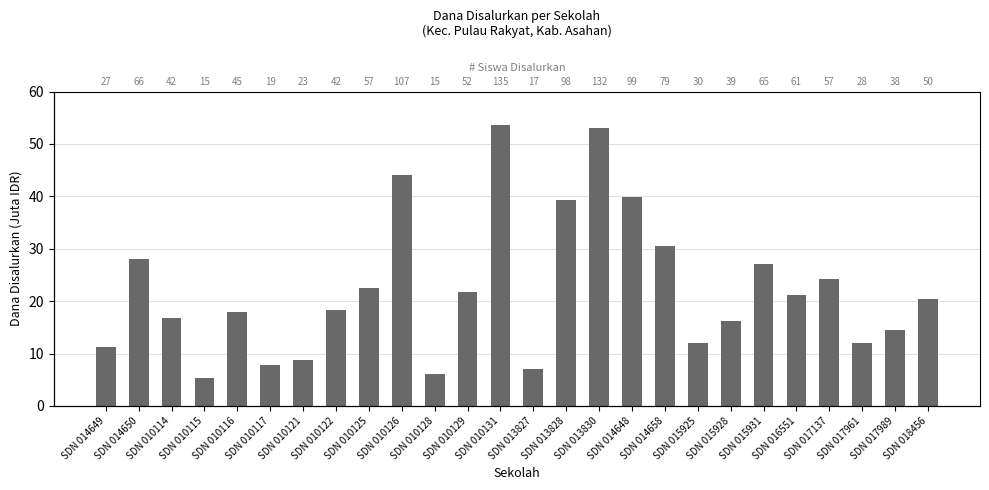

Reading right to left, list all the values displayed in this chart.

20.5	14.4	11.9	24.3	21.1	27.0	16.2	11.9	30.6	39.8	53.1	39.4	7.0	53.5	21.8	6.1	44.1	22.5	18.2	8.8	7.9	18.0	5.4	16.9	28.1	11.2